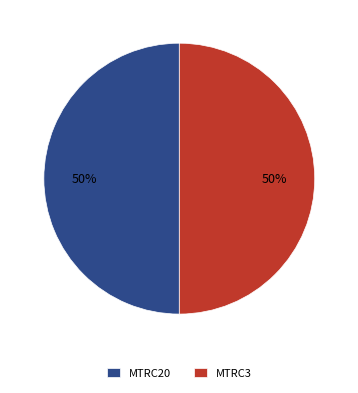

How many segments does this pie chart have?

2